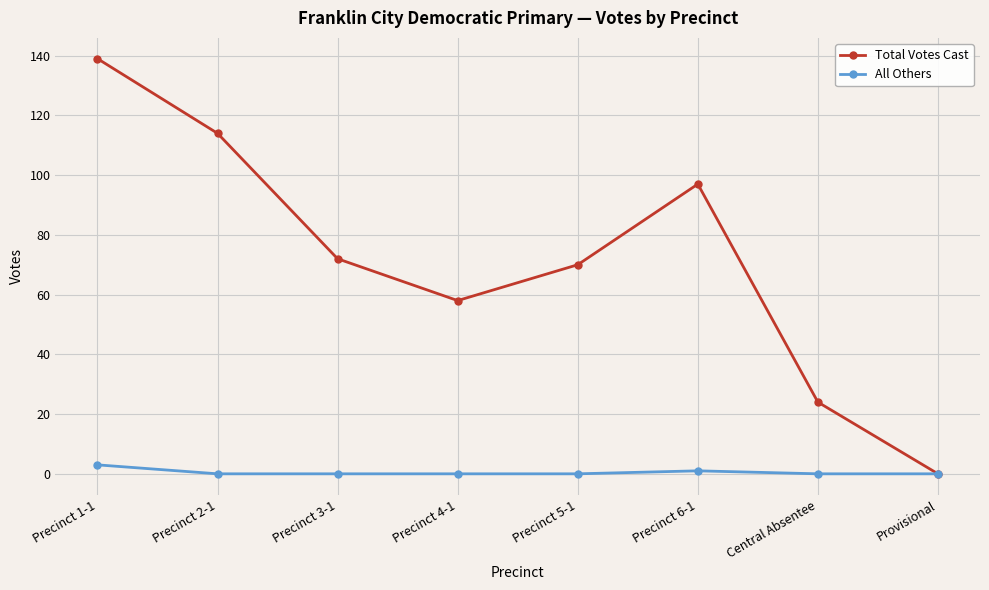

What is the difference between the second highest and minimum values in the Total Votes Cast series?

114